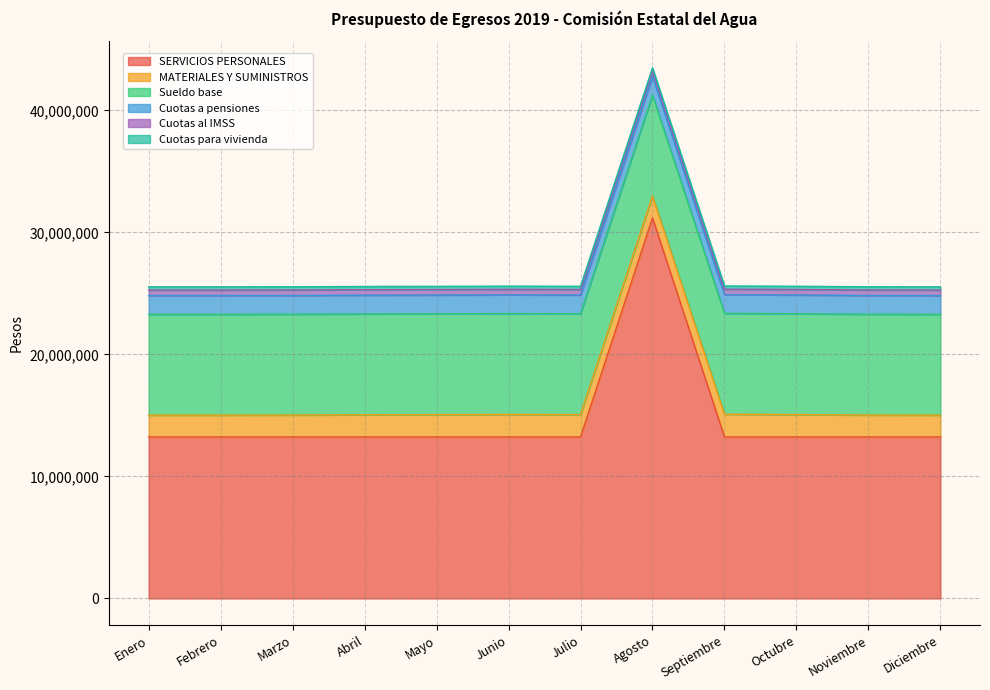

Which series has the largest range (max minus min)?

SERVICIOS PERSONALES